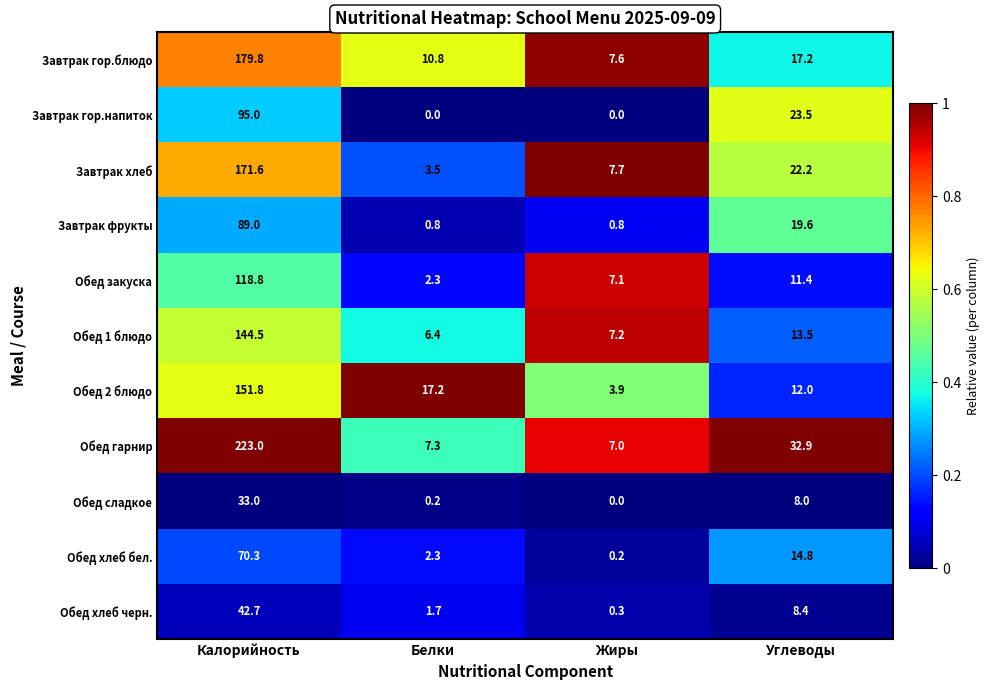

At how many categories does at least one series exceed 0?

4